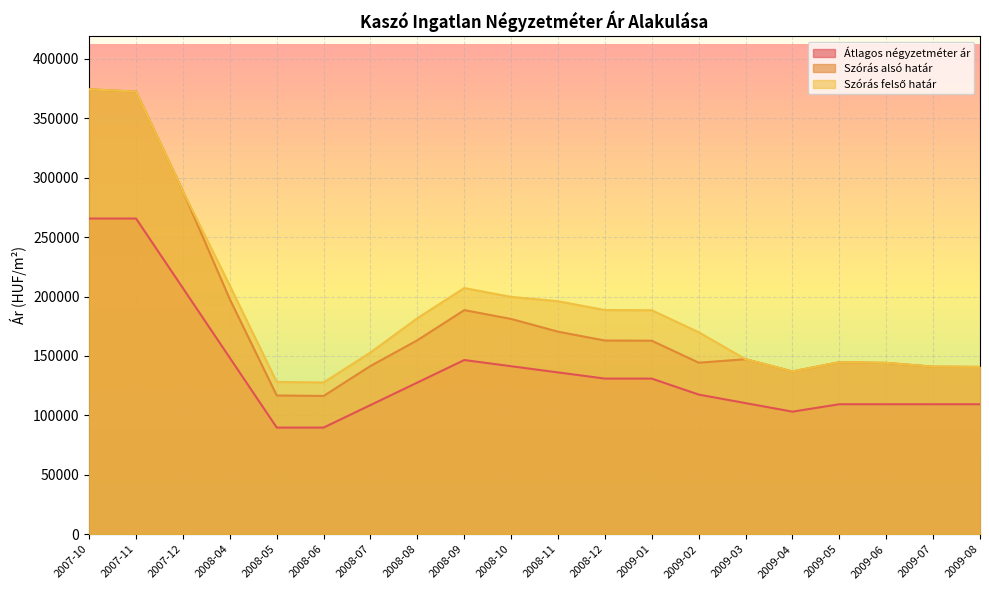

At which label does Szórás felső határ reach its peak?

2007-10